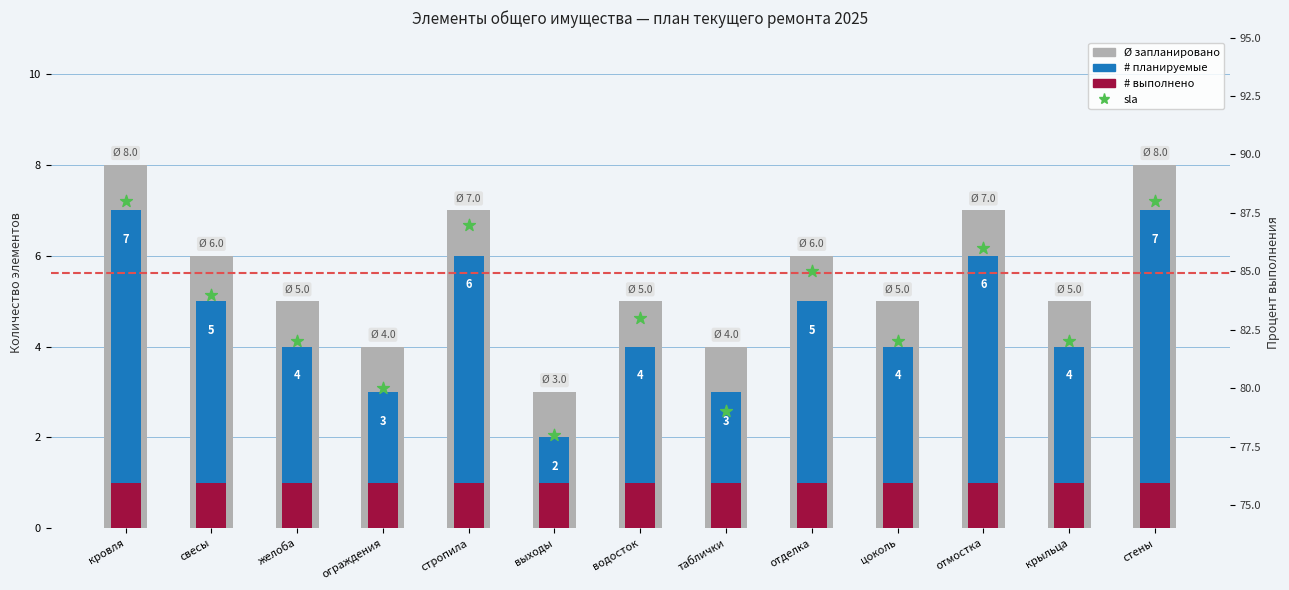

What are all the series names shown in the legend?

Ø запланировано, # планируемые, # выполнено, sla